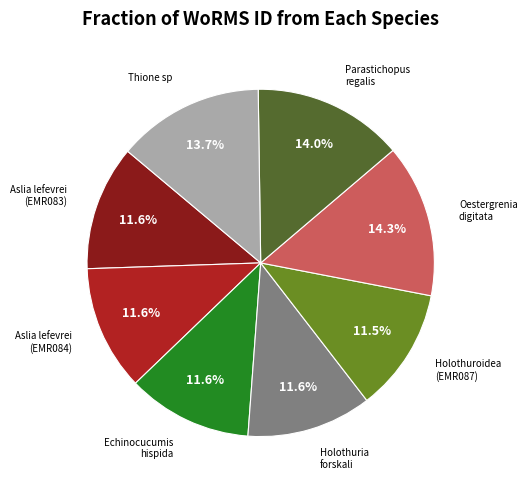

What portion of the pie excludes Aslia lefevrei (EMR083)?

88.4%